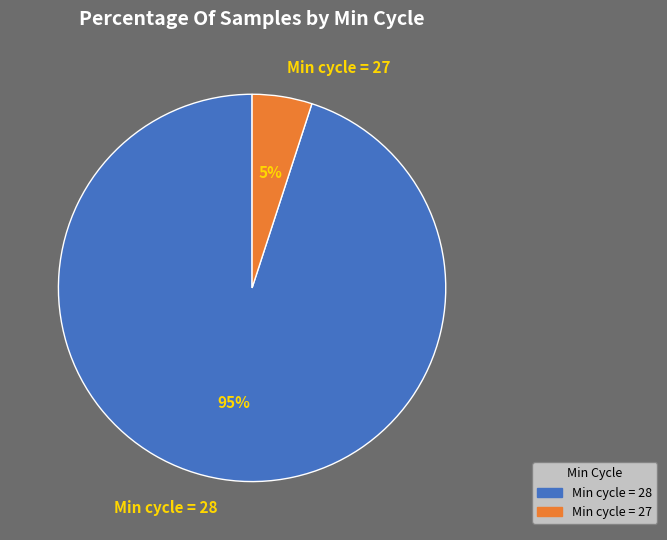

Which has a higher value, Min cycle = 27 or Min cycle = 28?

Min cycle = 28